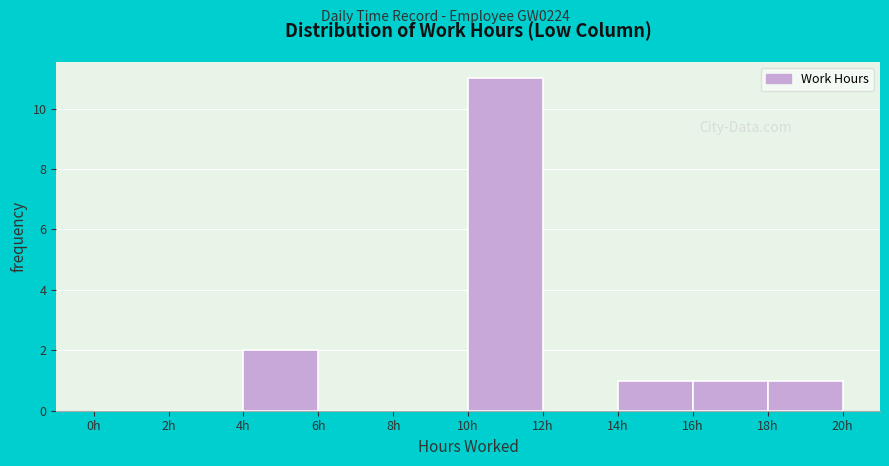

Reading left to right, list every bar in this chart as the range it spans on the x-axis followed by its height. The values are not printed on the chart, so give them approximately, as read against the axis.

0 to 2: 0
2 to 4: 0
4 to 6: 2
6 to 8: 0
8 to 10: 0
10 to 12: 11
12 to 14: 0
14 to 16: 1
16 to 18: 1
18 to 20: 1